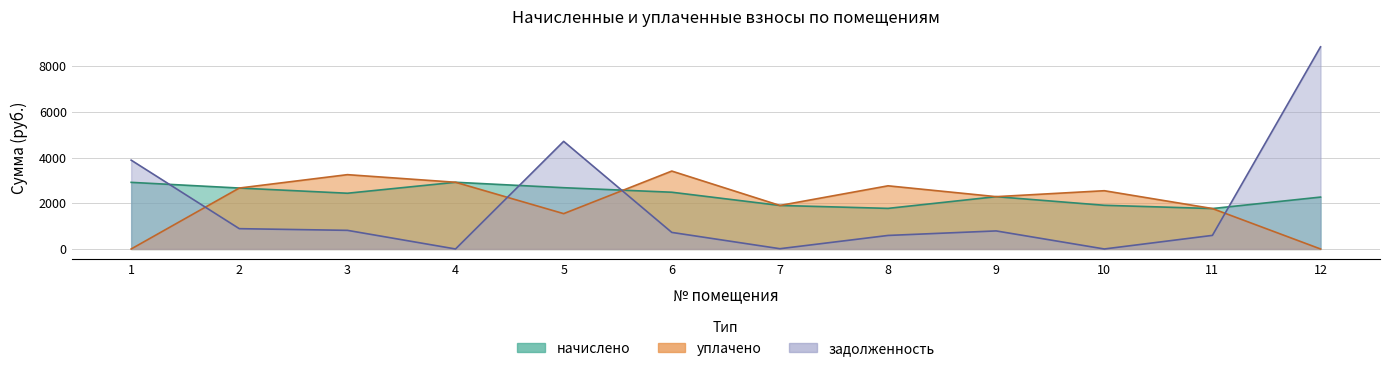

Is it true that задолженность equals 1351.3 at 3?

False